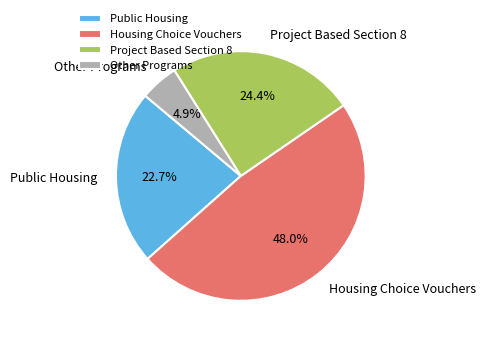

The Project Based Section 8 slice represents 24% of the pie. True or false?

True